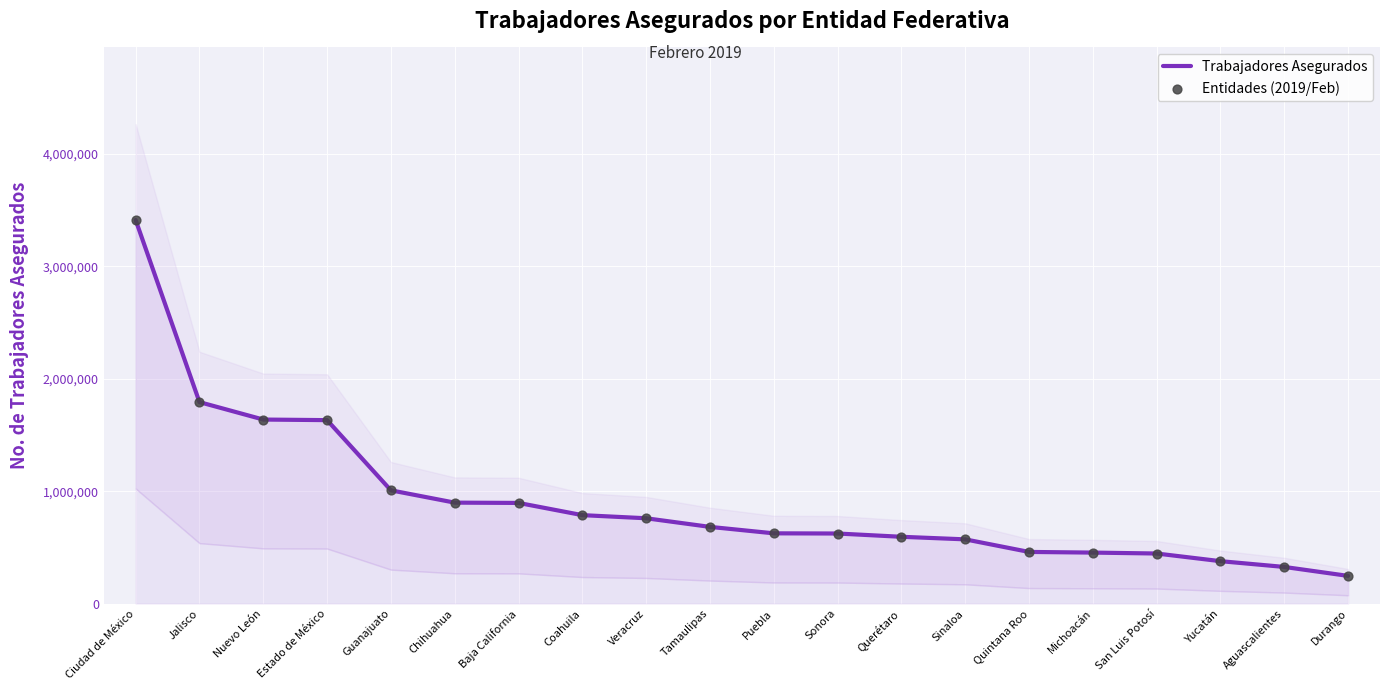

Which series contains the lowest Y value?

Trabajadores Asegurados